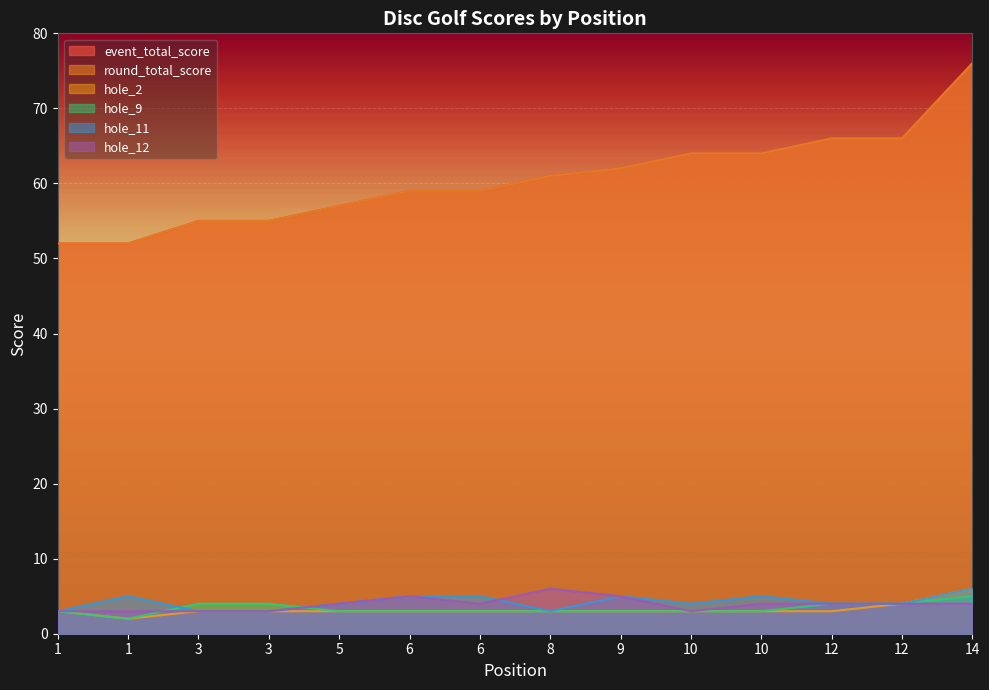

What is the maximum value for hole_12?

6